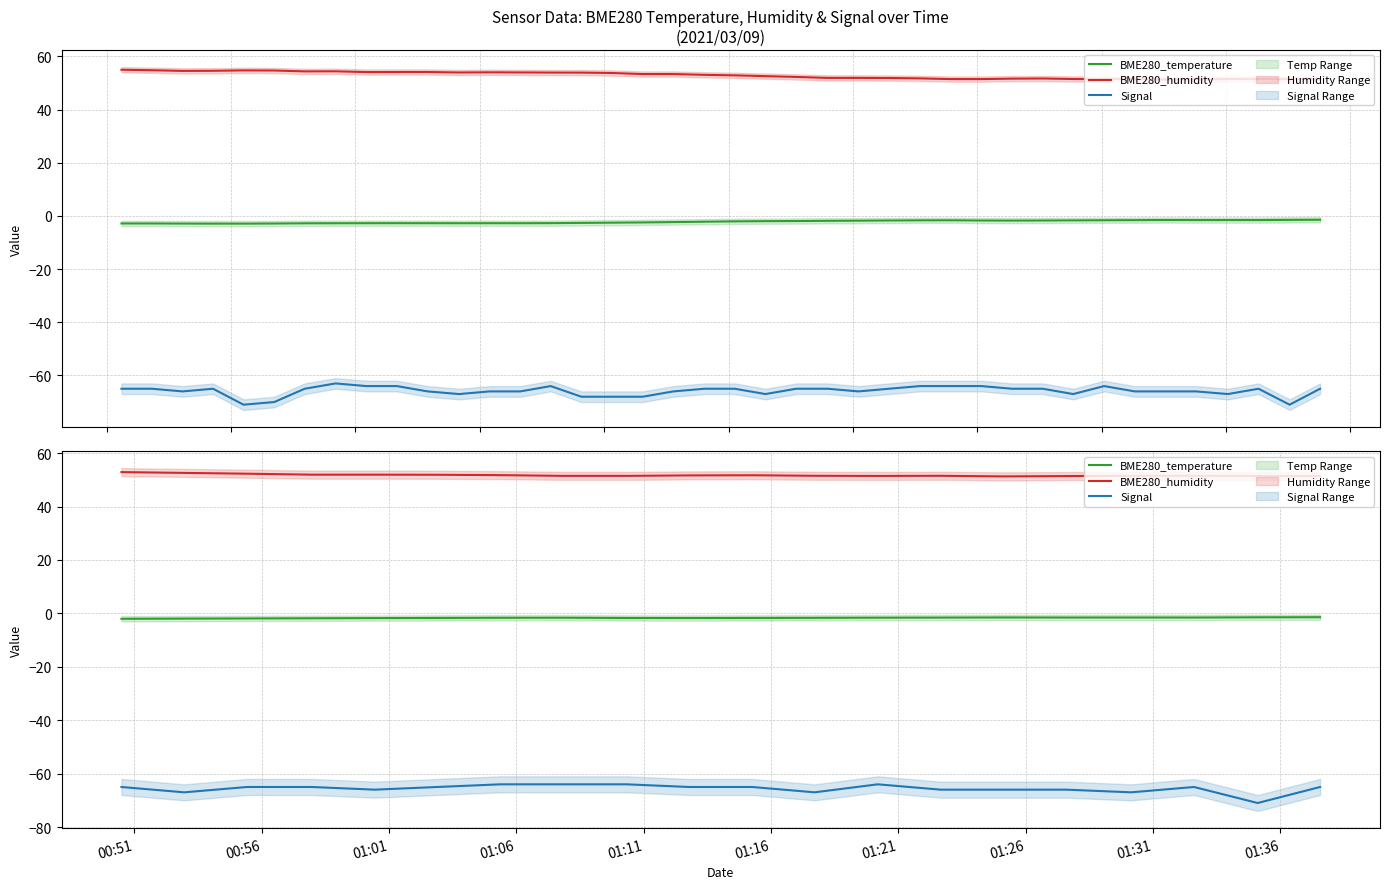

Reading left to right, extract all data points from this chart.

BME280_temperature: -2.0	-2.0	-1.9	-1.8	-1.8	-1.7	-1.6	-1.6	-1.7	-1.8	-1.7	-1.7	-1.6	-1.6	-1.5	-1.6	-1.6	-1.6	-1.5	-1.4
BME280_humidity: 52.9	52.6	52.3	51.9	51.9	51.9	51.7	51.5	51.5	51.6	51.7	51.5	51.4	51.5	51.3	51.4	51.5	51.5	51.5	51.4
Signal: -65.0	-67.0	-65.0	-65.0	-66.0	-65.0	-64.0	-64.0	-64.0	-65.0	-65.0	-67.0	-64.0	-66.0	-66.0	-66.0	-67.0	-65.0	-71.0	-65.0